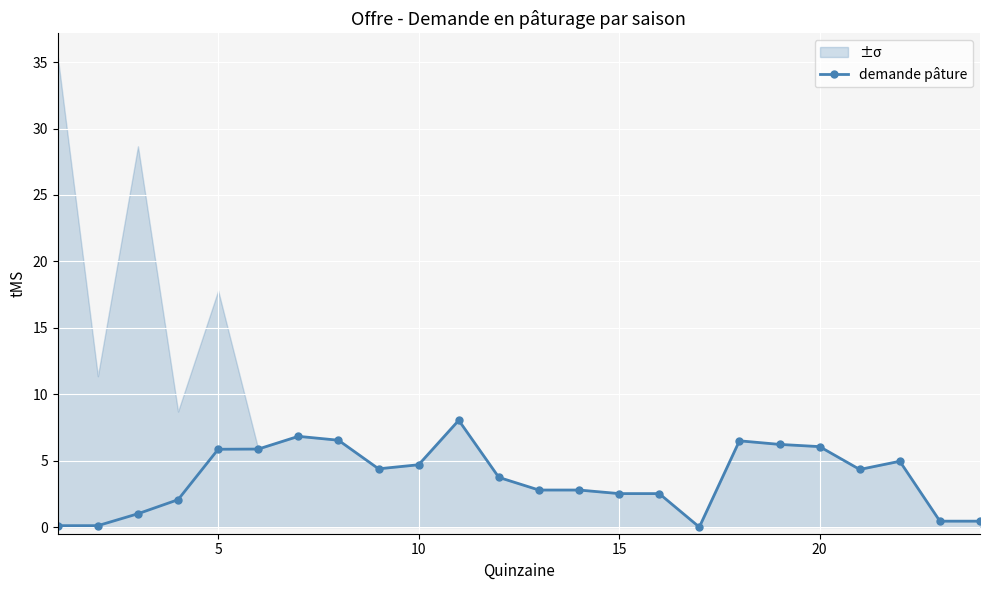

True or false: demande pâture has more than 2 interior local peaks.

True